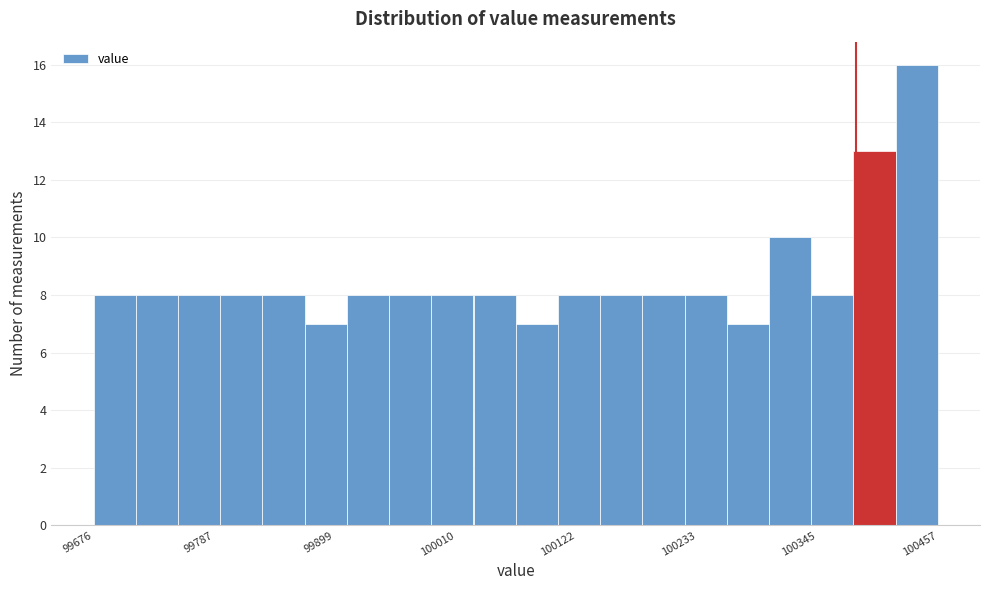

Around what value on the x-axis is the tallest bar? Give the approximate position of its centre, as read against the axis.

100440